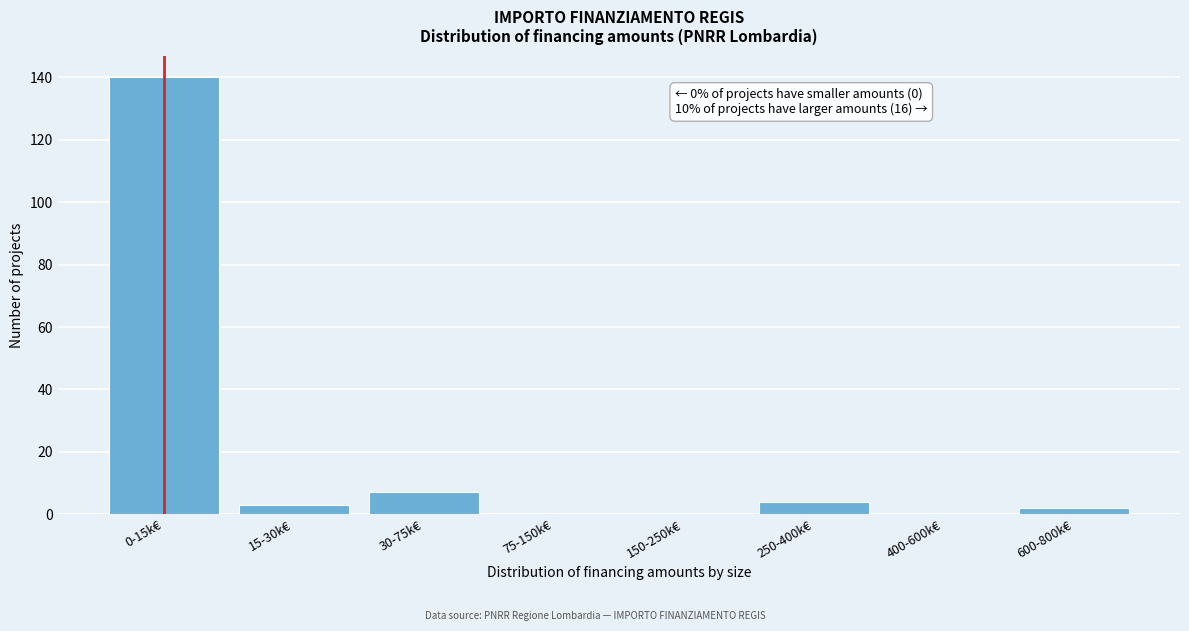

Reading right to left, extract all data points from this chart.

600-800k€=2	400-600k€=0	250-400k€=4	150-250k€=0	75-150k€=0	30-75k€=7	15-30k€=3	0-15k€=140